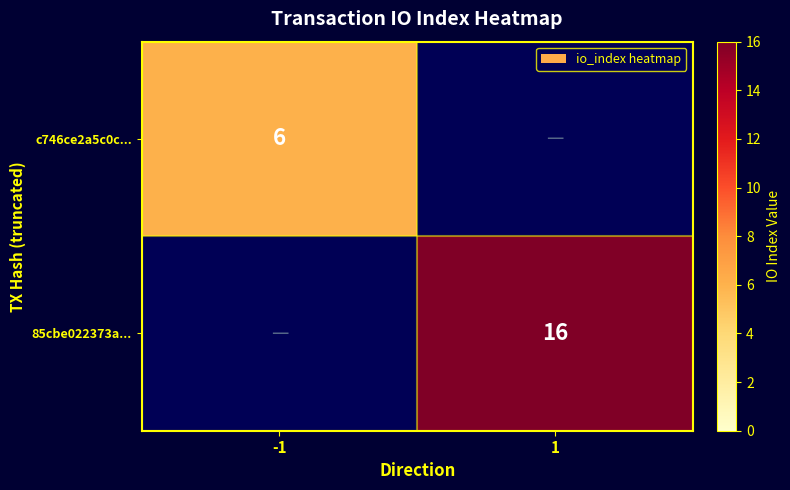

Is the value of c746ce2a5c0c... at -1 greater than the value of 85cbe022373a... at 1?

No